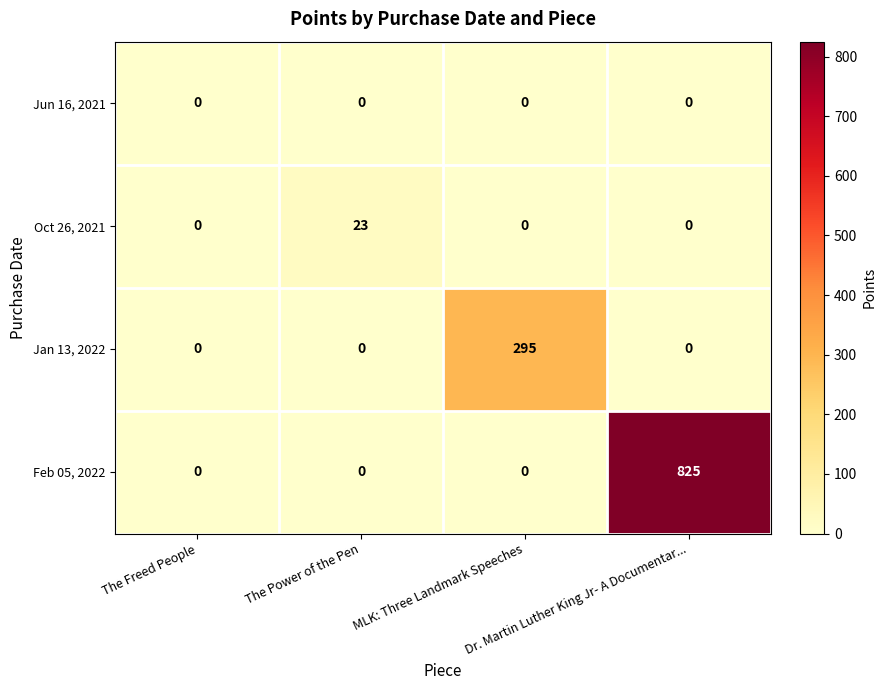

How many Feb 05, 2022 values are between 0 and 825?

4